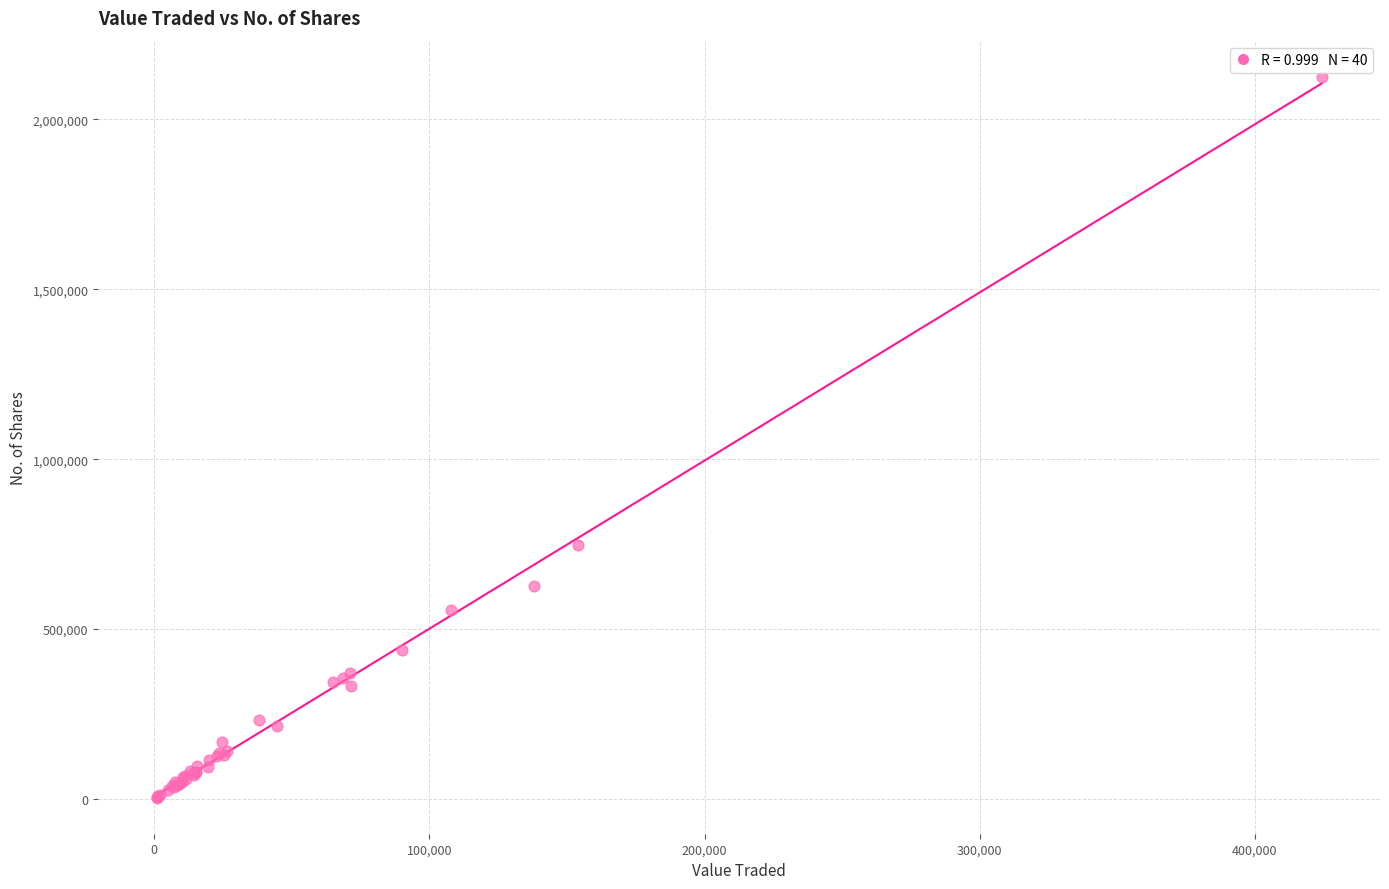

What Y value in the scatter plot is closest to 1064670?

747164